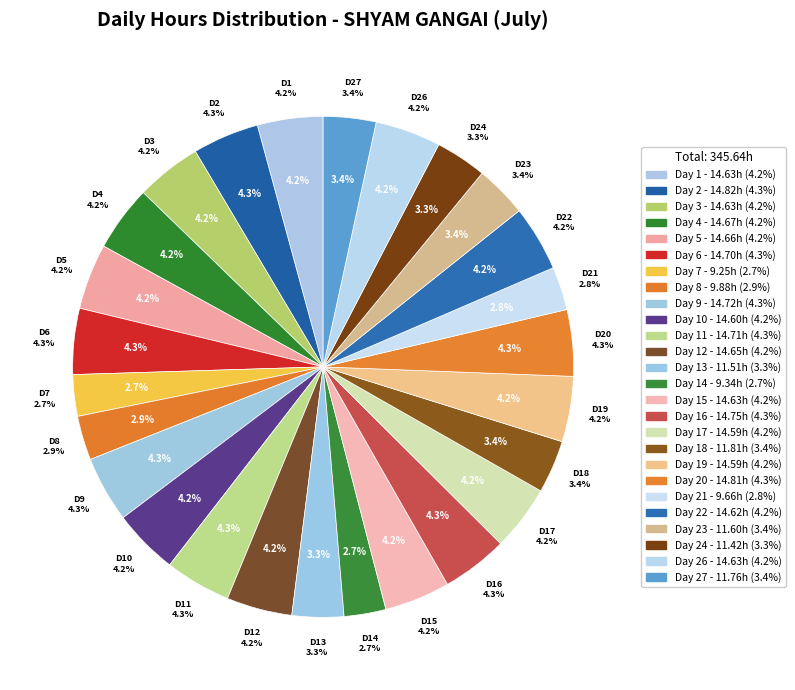

Is there any slice that represents more than half of the pie?

No